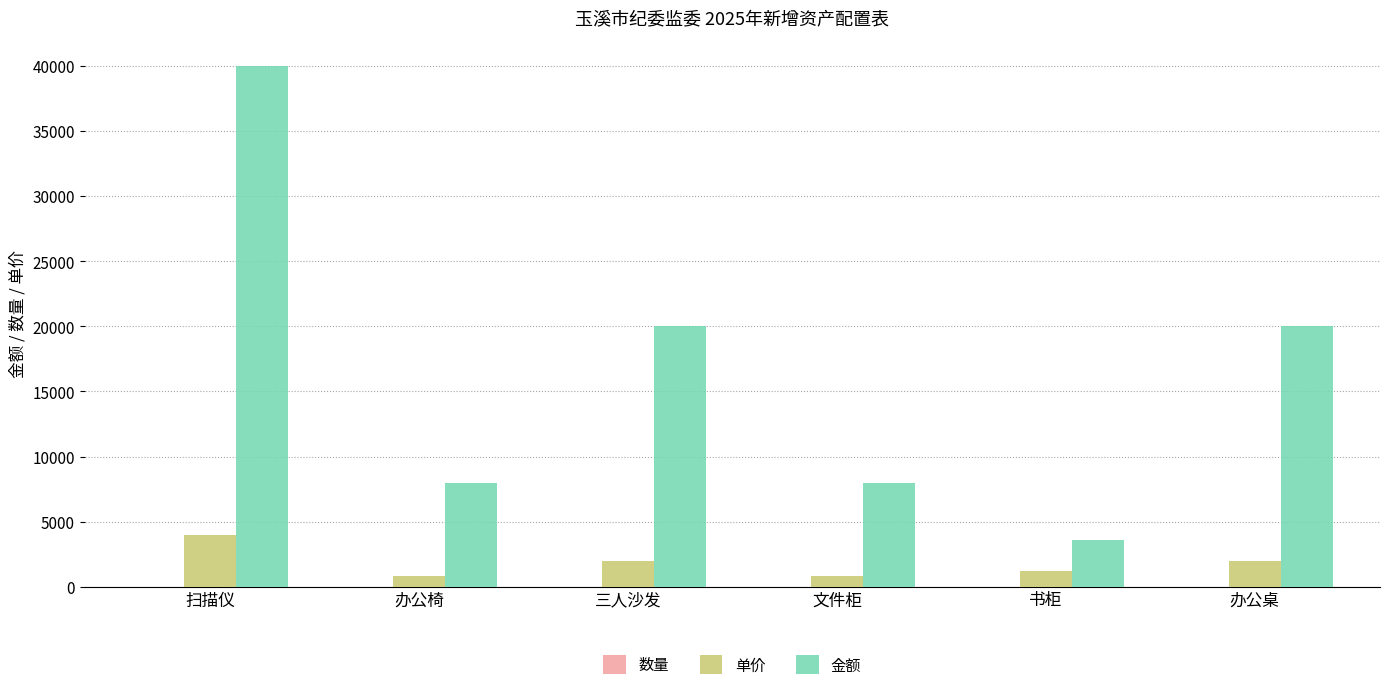

What is the highest value of the 金额 series?

40000